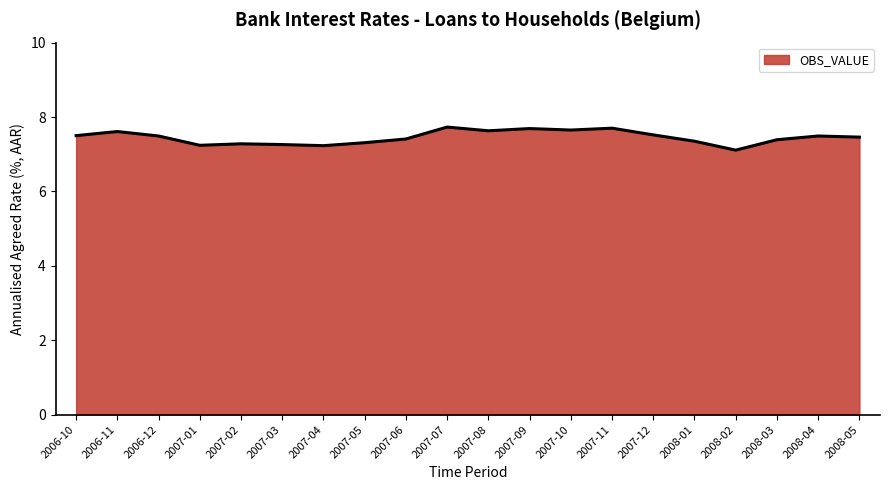

How many values are between 7 and 8?

20